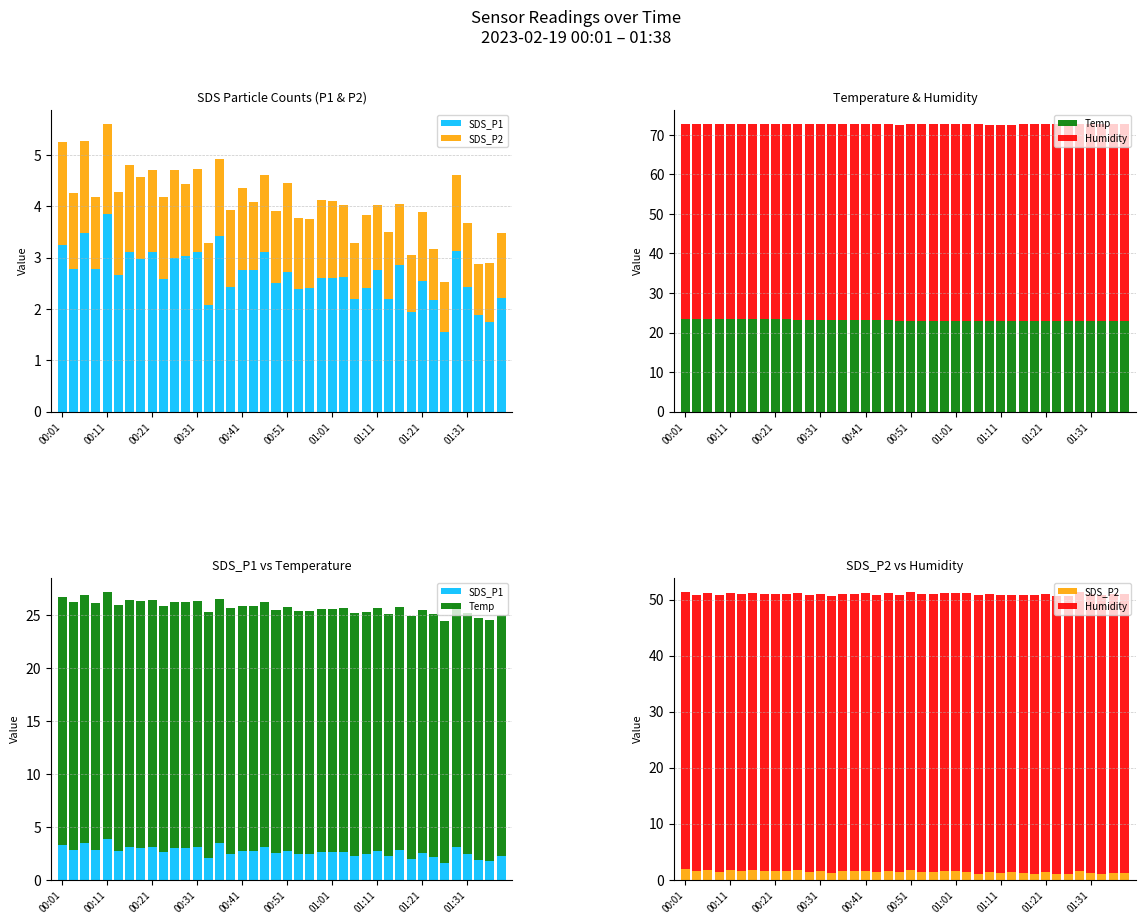

Which series has the largest total across all categories?

Humidity